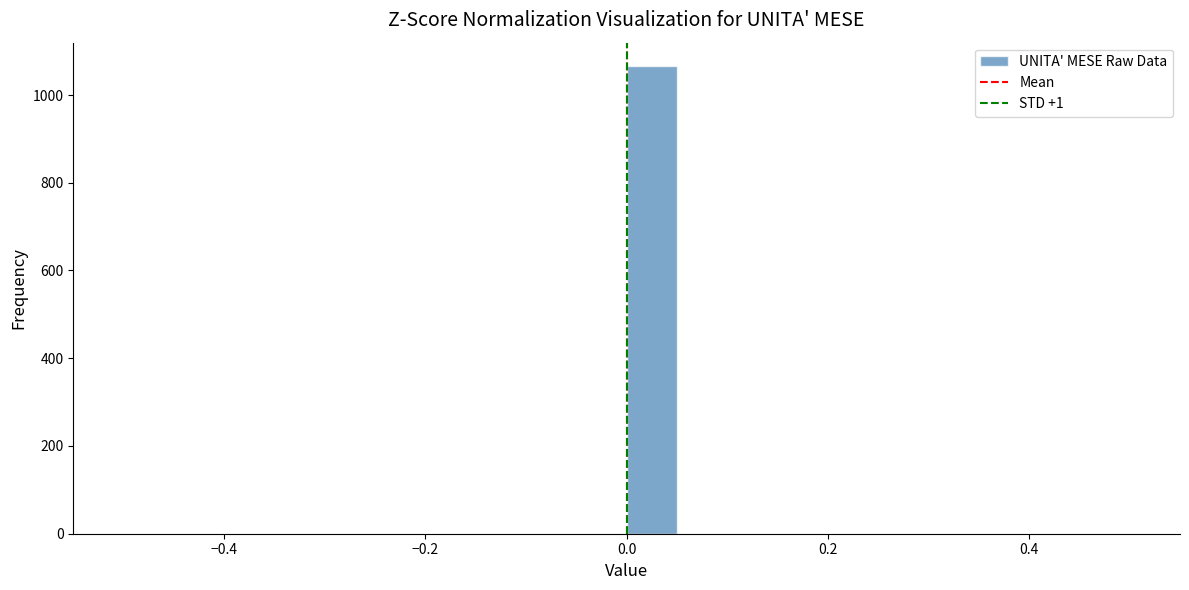

Around what value on the x-axis is the tallest bar? Give the approximate position of its centre, as read against the axis.

0.02